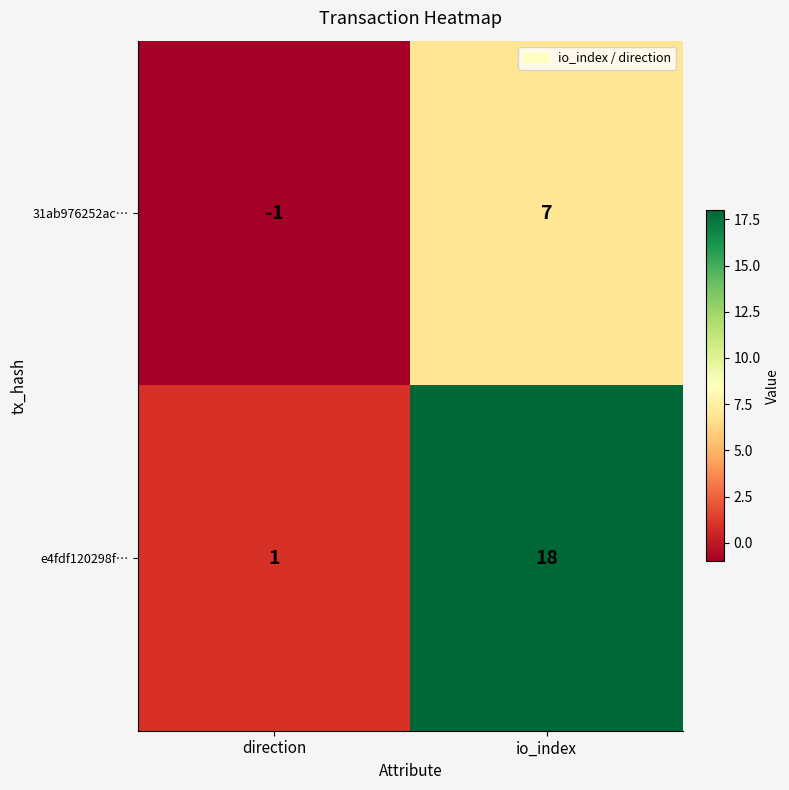

Reading right to left, transcribe all the data shown in this chart.

31ab976252ac…: 7	-1
e4fdf120298f…: 18	1